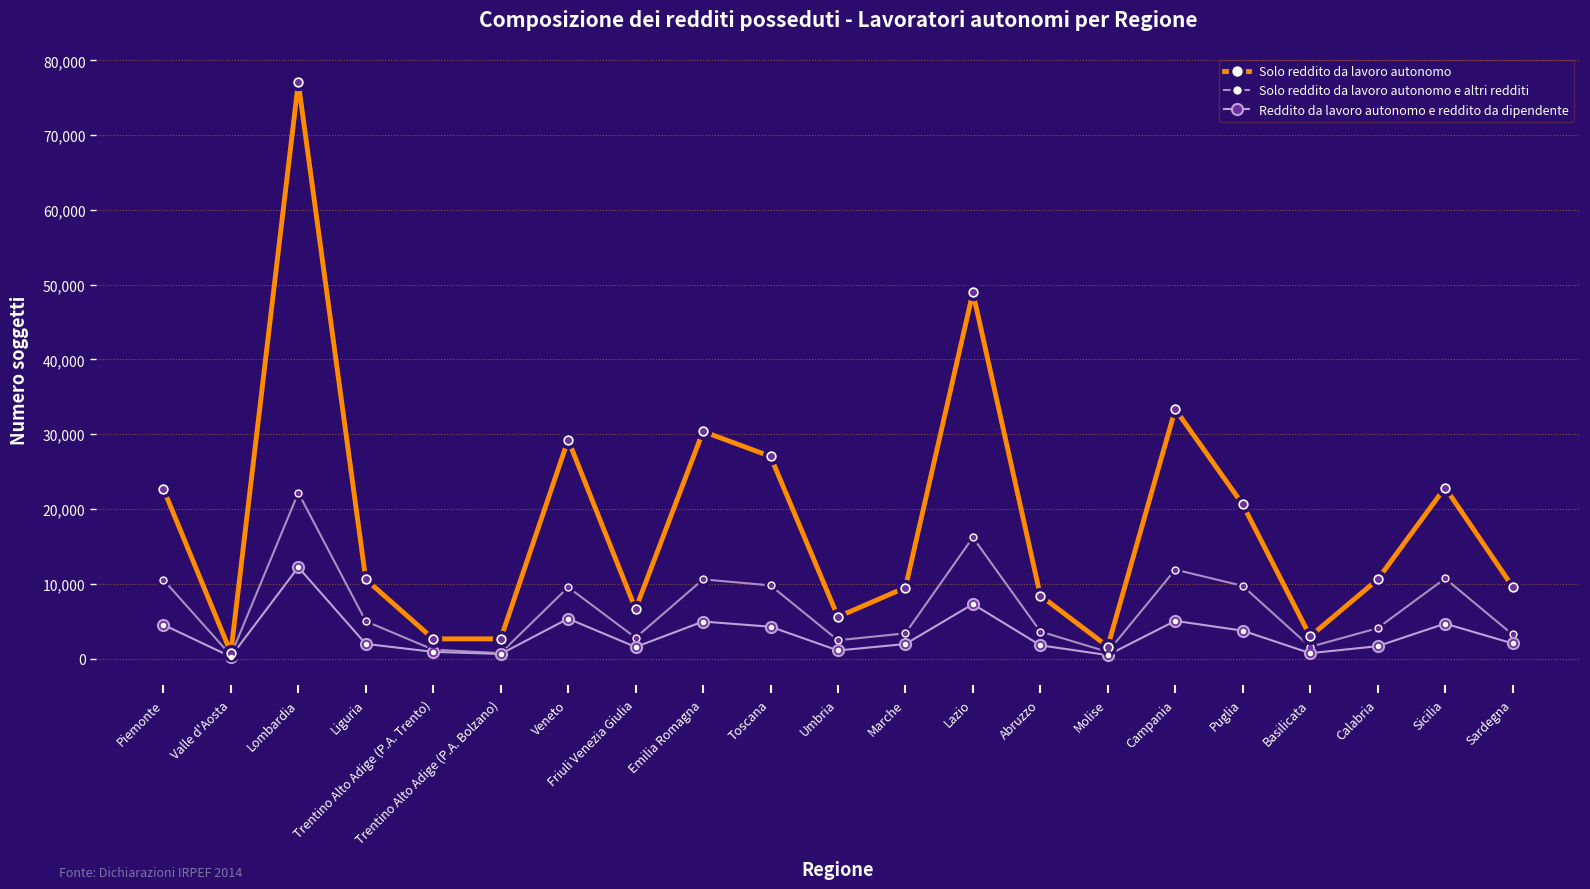

What is the maximum value for Solo reddito da lavoro autonomo?

77046